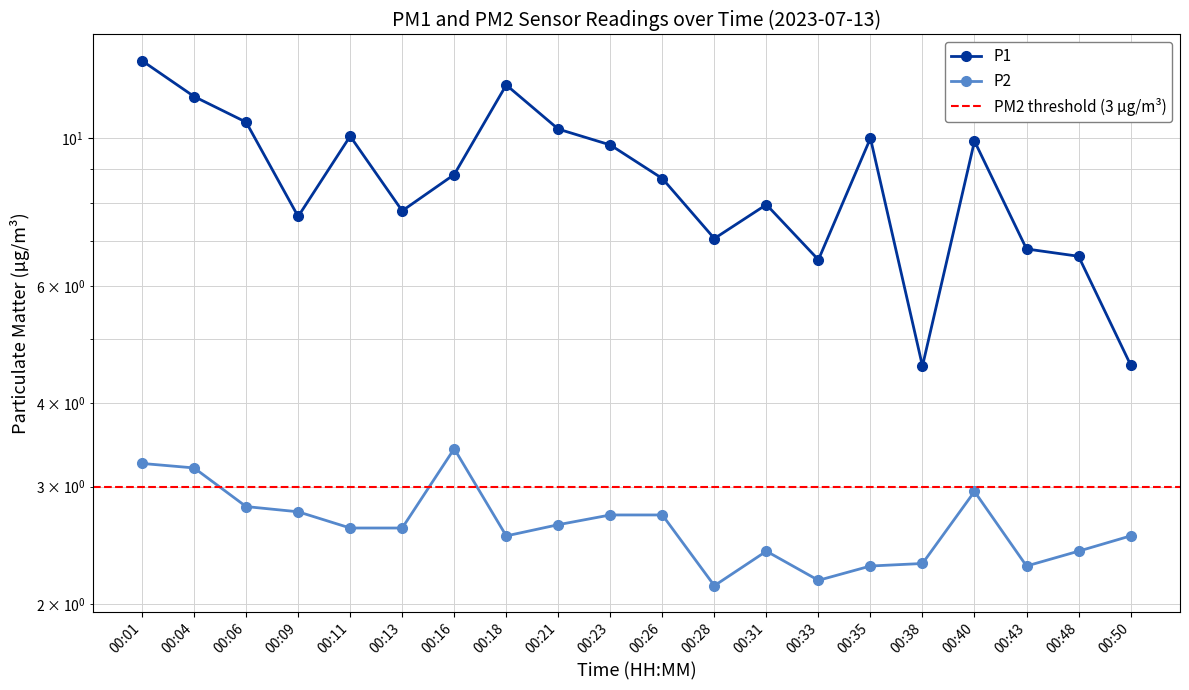

What is the difference between the maximum and minimum values in the P2 series?

1.3